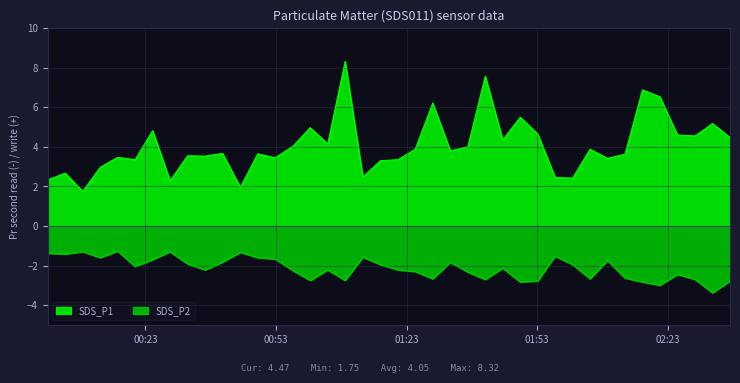

At which label does SDS_P1 reach its minimum?

2024/04/03 00:08:36